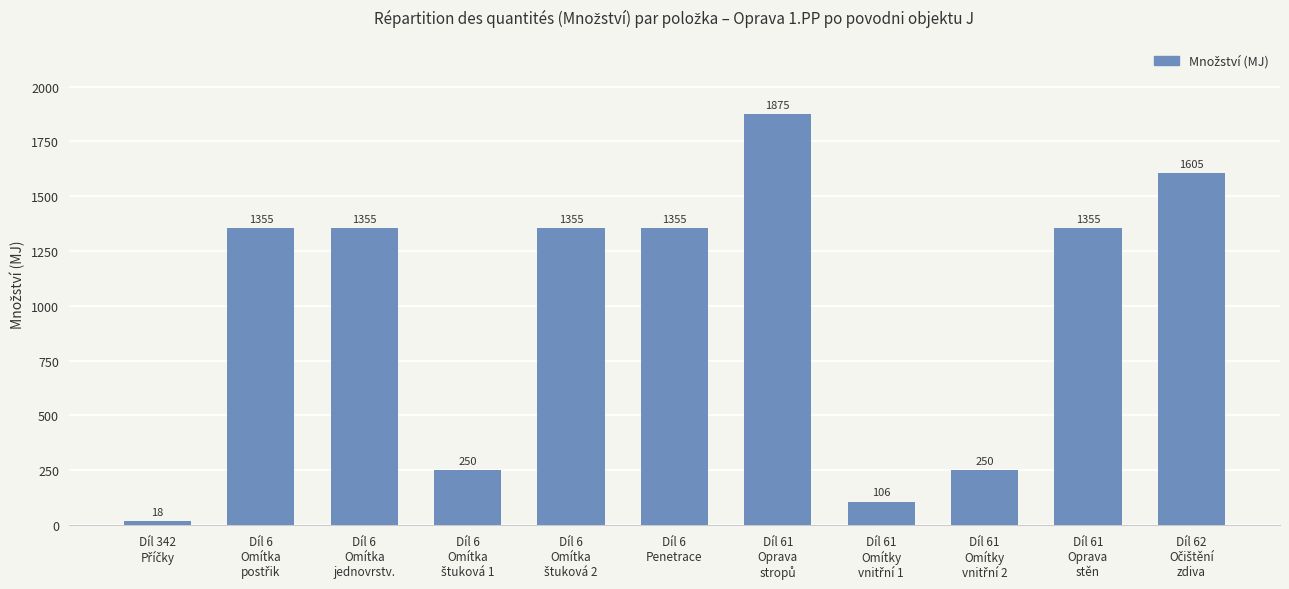

What is the average value?

989